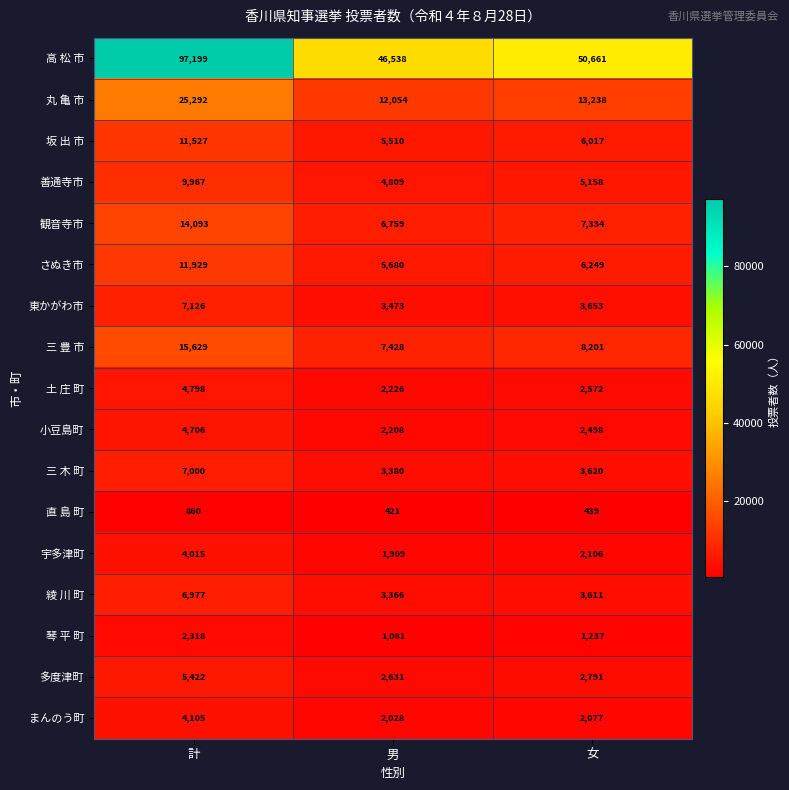

What is the sum of all 直 島 町 values?

1720